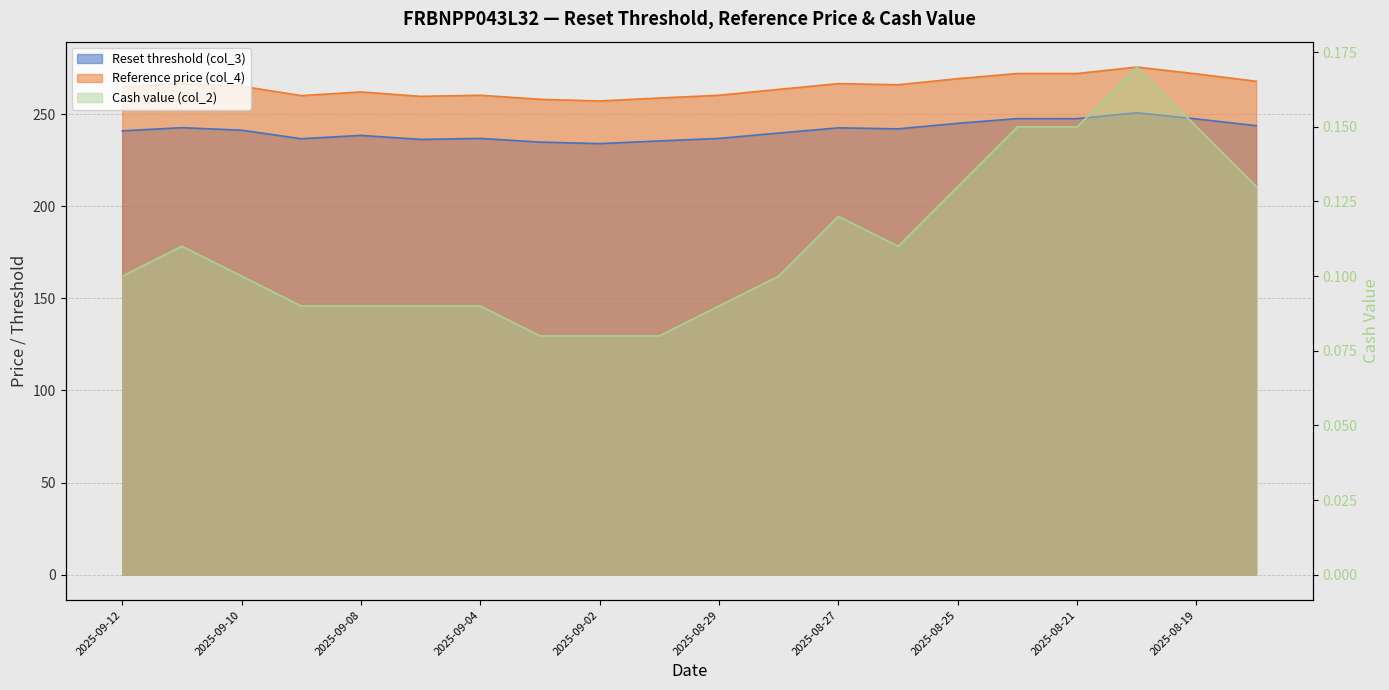

How many interior local peaks does the Reset threshold (col_3) series have?

5